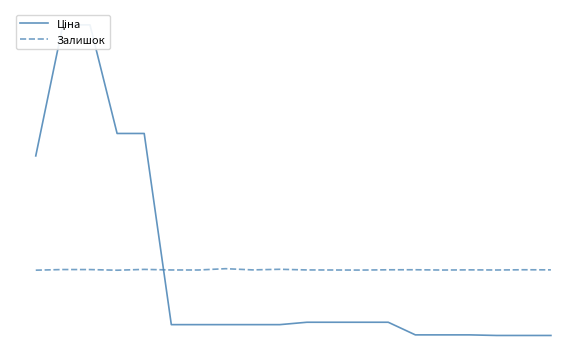

Reading right to left, what are all the values shown in this chart?

Ціна: -1847.3	-1847.3	-1847.3	-1830.5	-1830.5	-1830.5	-1475.5	-1475.5	-1475.5	-1475.5	-1542.7	-1542.7	-1542.7	-1542.7	-1542.7	3834.1	3834.1	6888.8	6888.8	3203.4
Залишок: -1.9	1.1	-5.9	-1.9	-6.9	1.1	0.1	-7.9	-5.9	-3.9	14.1	-2.9	31.1	-5.9	-4.9	11.1	-11.9	6.1	7.1	-10.9